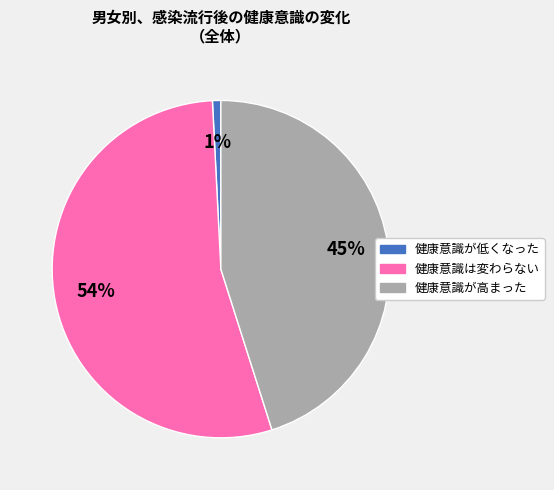

Do 健康意識は変わらない and 健康意識が高まった together represent more than half of the pie?

Yes